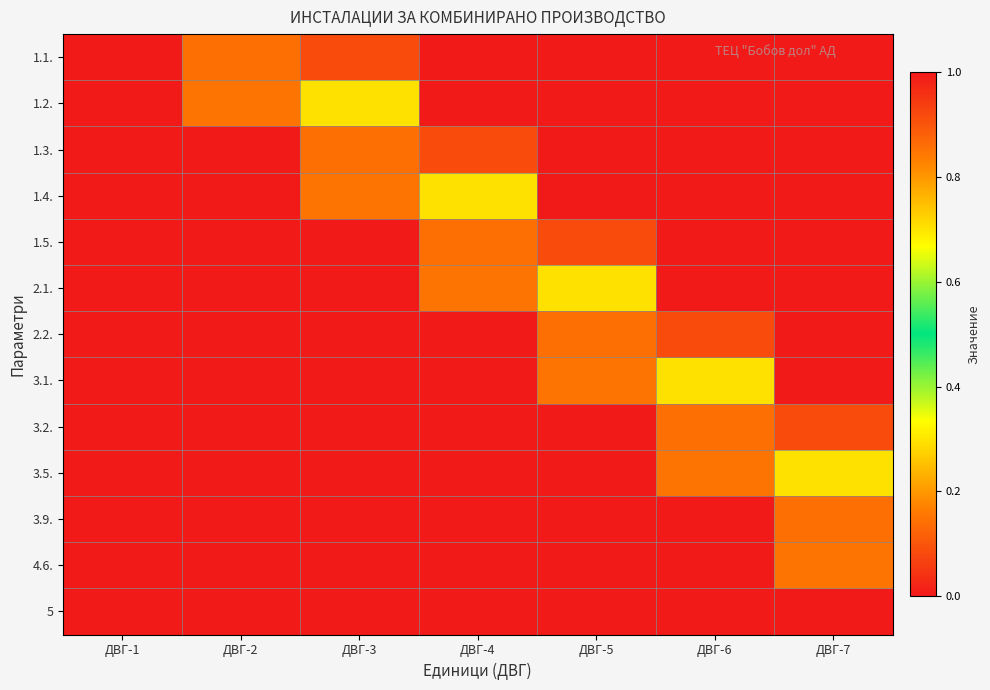

Which series changed the most between ДВГ-1 and ДВГ-2?

1.1.